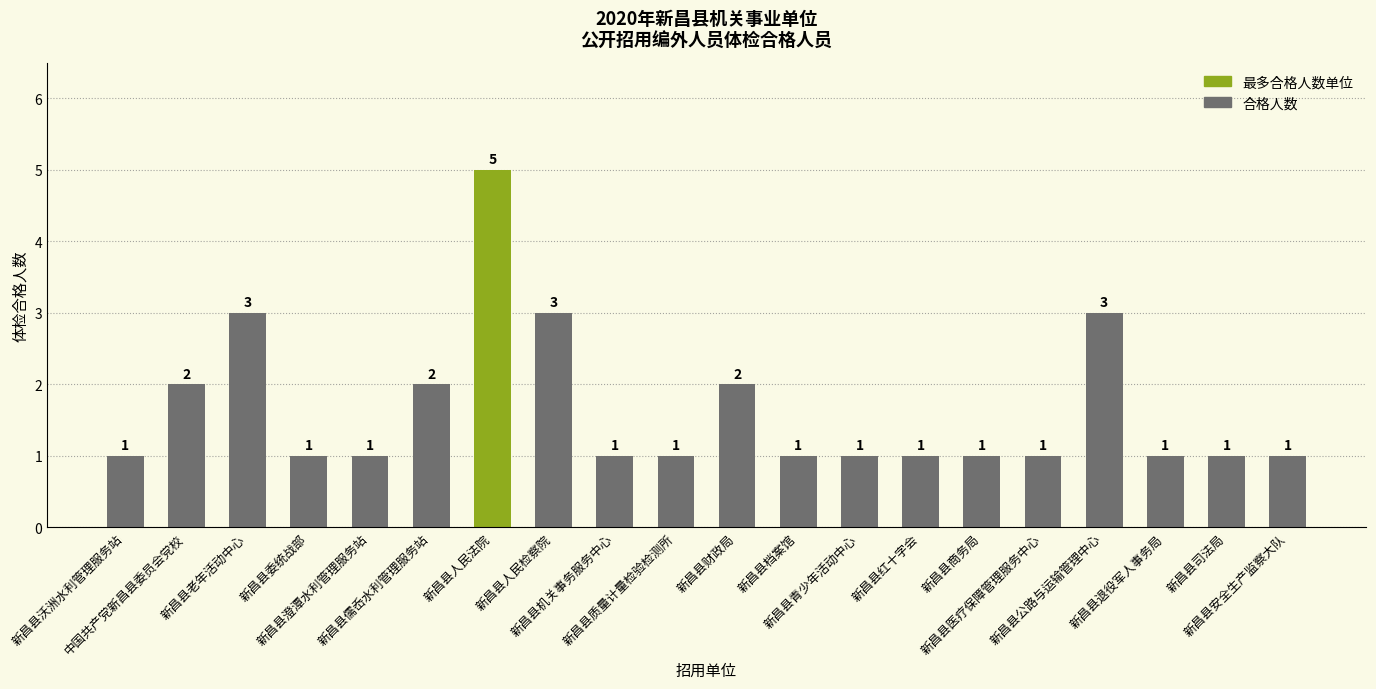

Reading left to right, extract all data points from this chart.

1	2	3	1	1	2	5	3	1	1	2	1	1	1	1	1	3	1	1	1